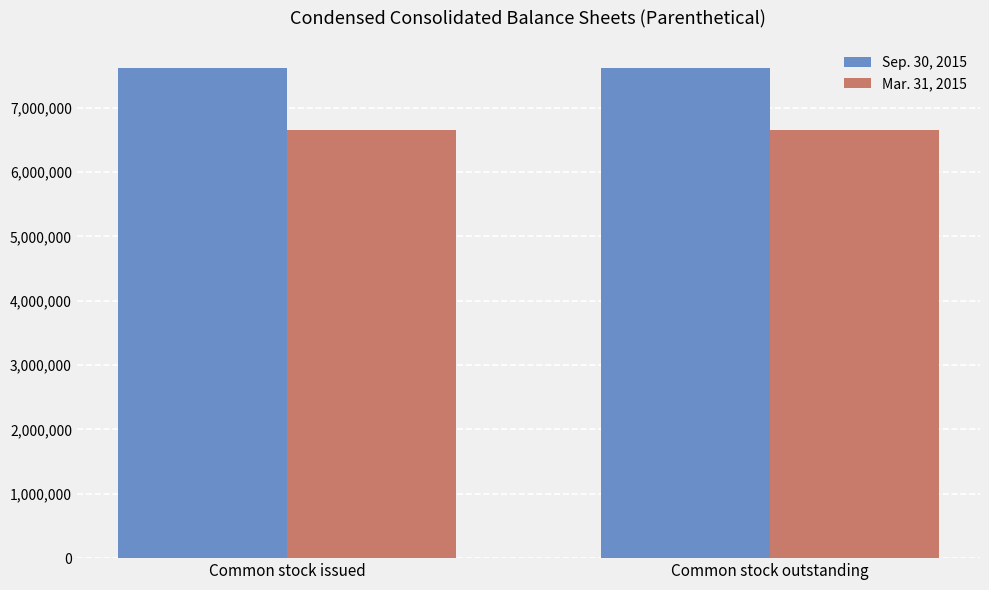

Reading left to right, list all the values displayed in this chart.

Sep. 30, 2015: 7615636	7615636
Mar. 31, 2015: 6657046	6657046